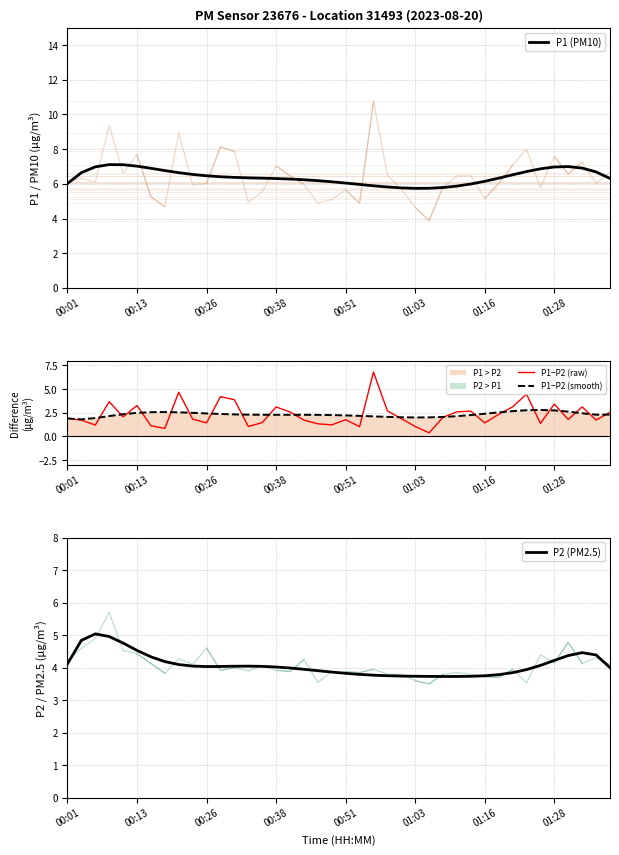

What is the minimum value shown in the chart?

0.4